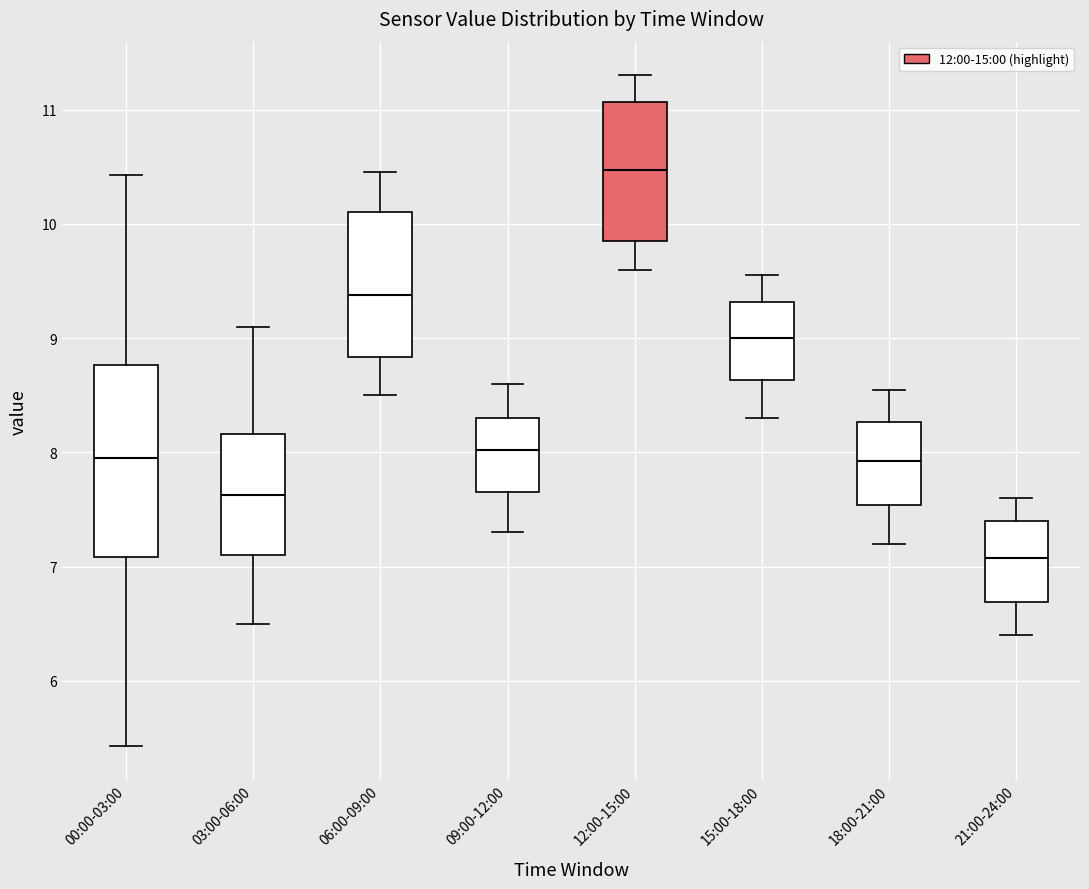

Which box is the tallest, from its lower edge to its upper edge?

00:00-03:00